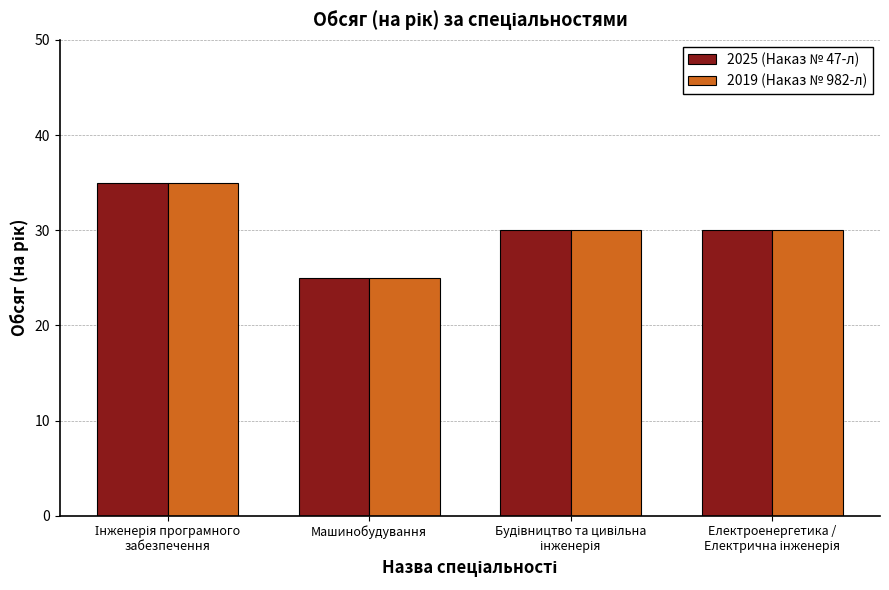

What is the value of the 2025 (Наказ № 47-л) bar at the 2nd from the left?

25